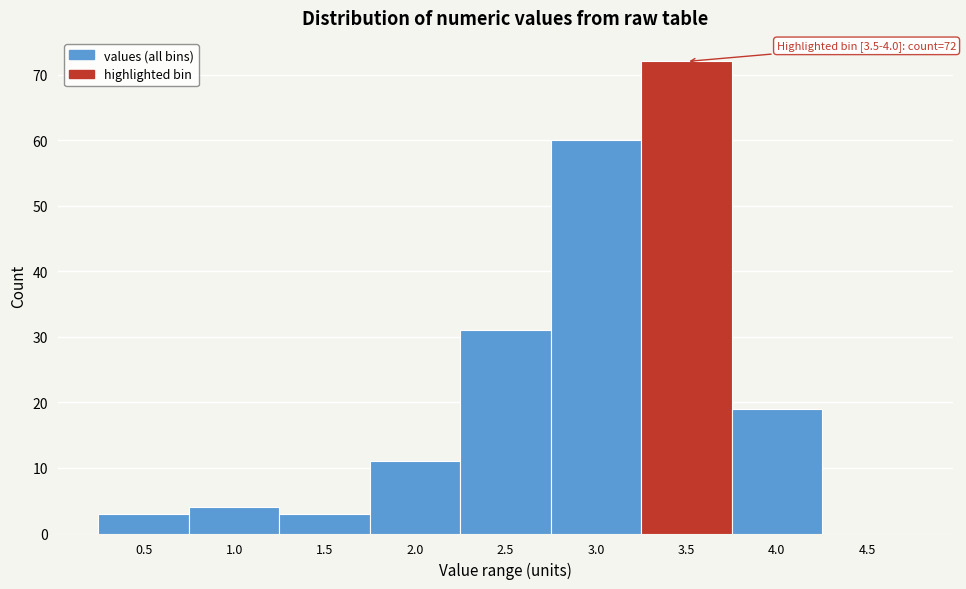

Reading left to right, extract all data points from this chart.

0.5=3	1.0=4	1.5=3	2.0=11	2.5=31	3.0=60	3.5=72	4.0=19	4.5=0